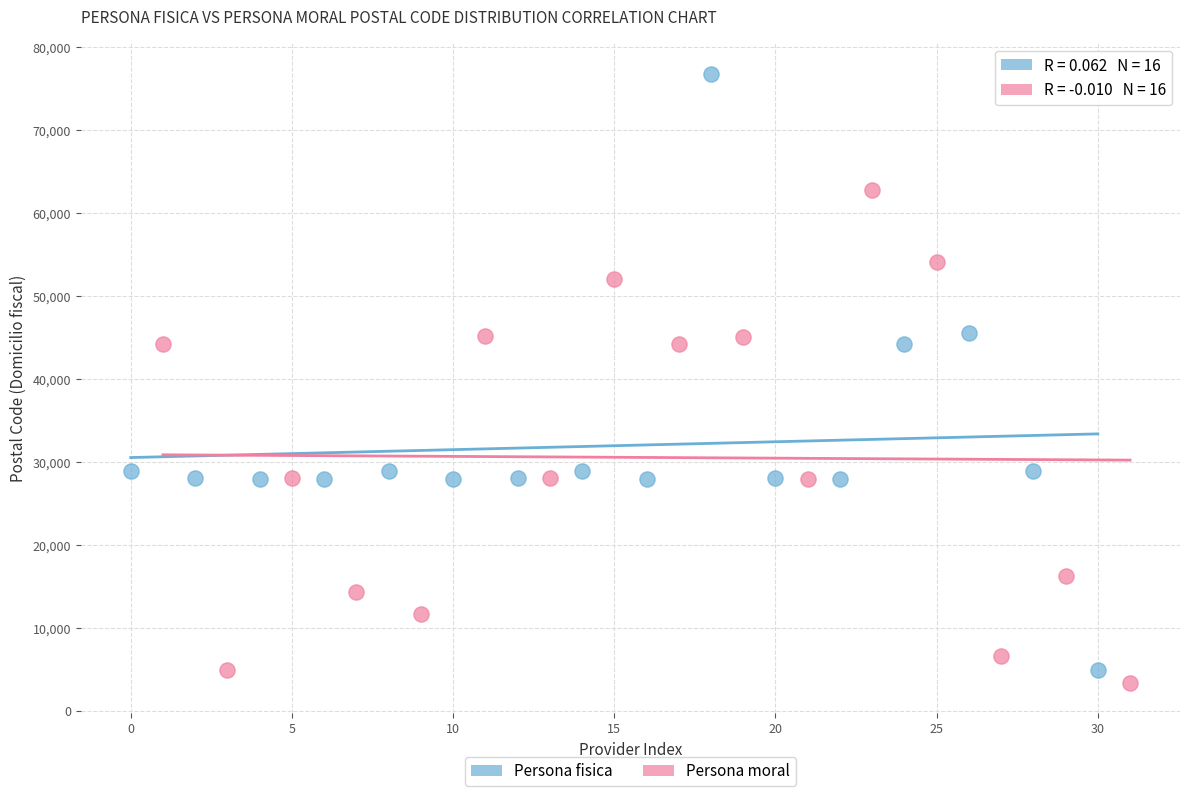

Which series contains the highest Y value?

Persona fisica